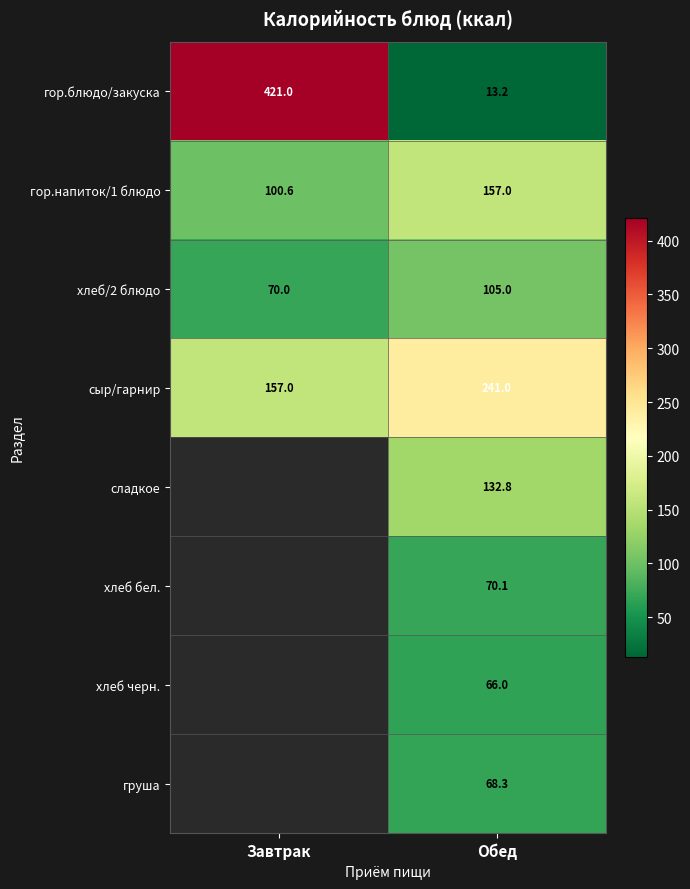

At Обед, list the series in order from largest to smallest.

сыр/гарнир, гор.напиток/1 блюдо, сладкое, хлеб/2 блюдо, хлеб бел., груша, хлеб черн., гор.блюдо/закуска